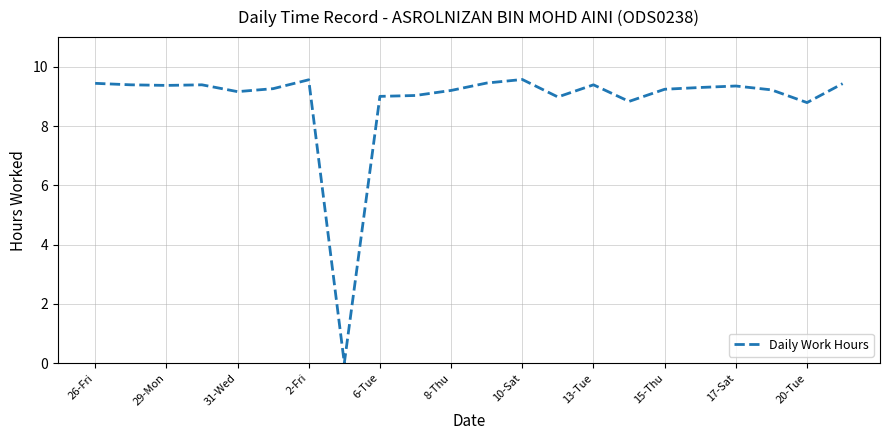

What is the greatest value displayed?

9.6